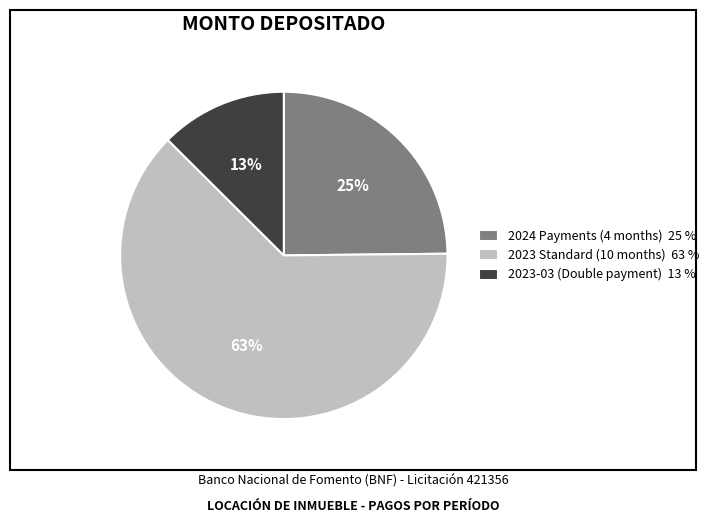

To the nearest percent, what is the difference between the 2024 Payments (4 months) 25 % and 2023 Standard (10 months) 63 % slice percentages?

38%